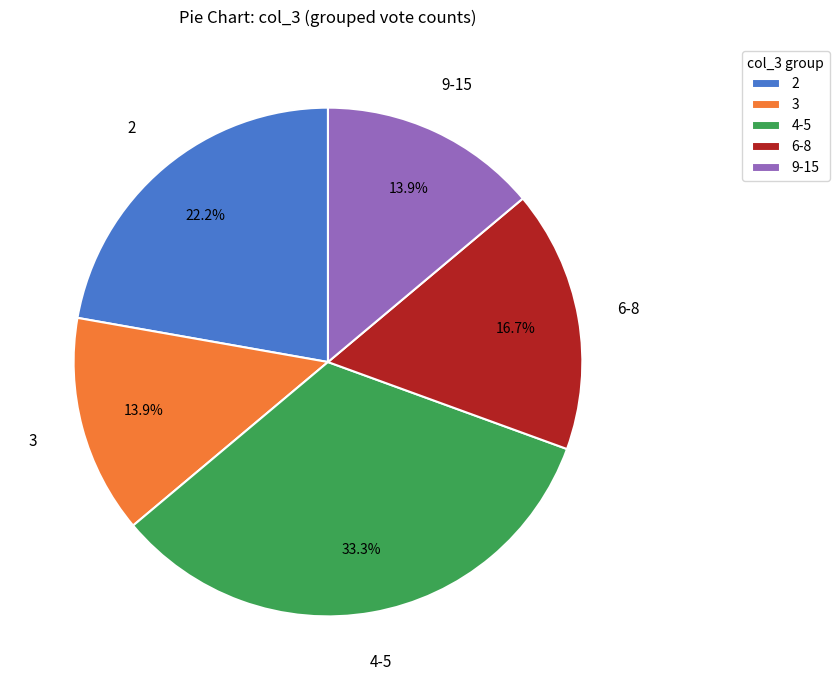

What is the largest slice in the pie chart?

4-5